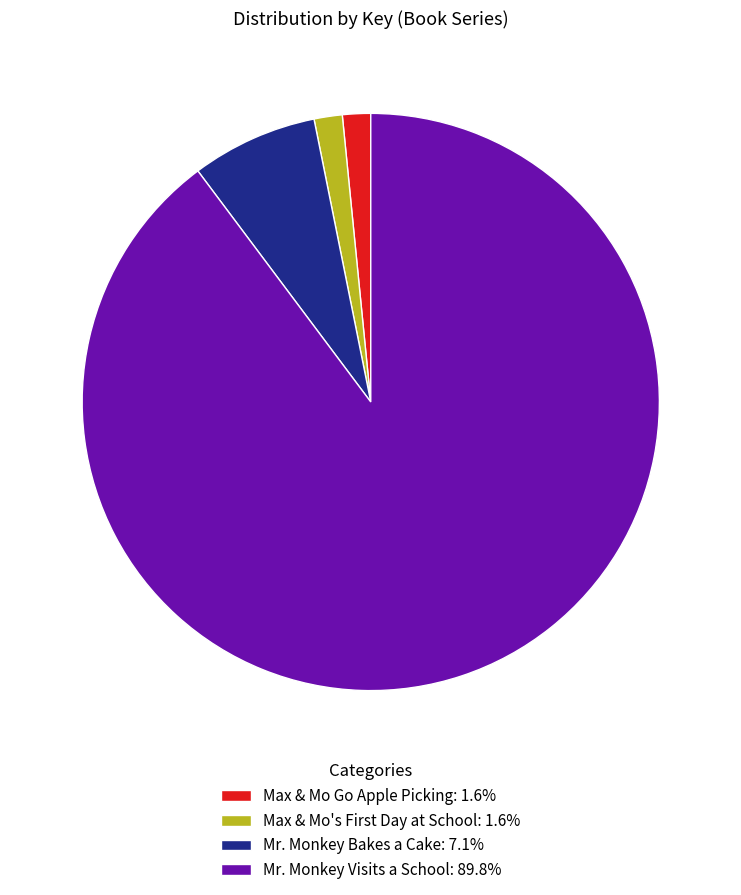

Do Max & Mo Go Apple Picking: 1.6% and Mr. Monkey Visits a School: 89.8% together represent more than half of the pie?

Yes